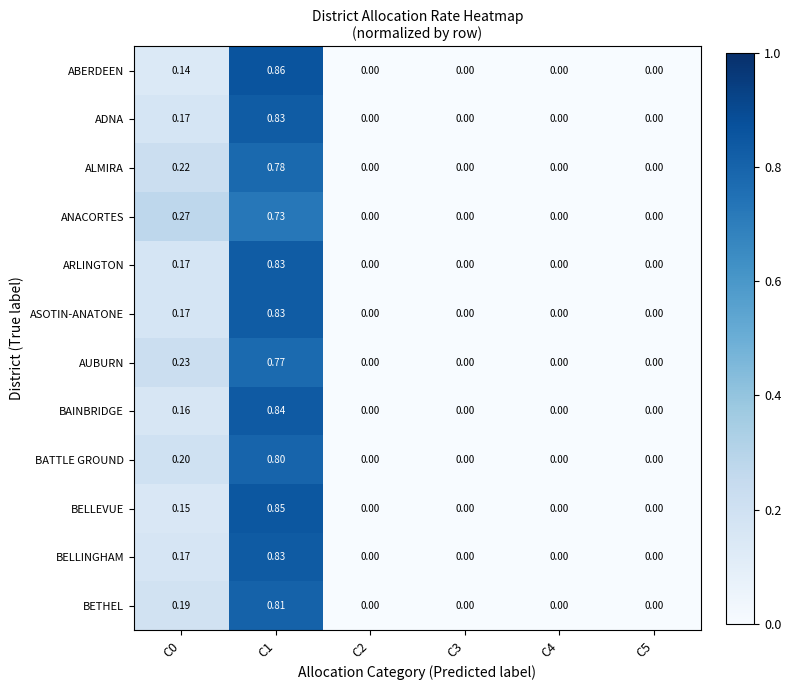

At which category does the chart reach its peak across all series?

C1